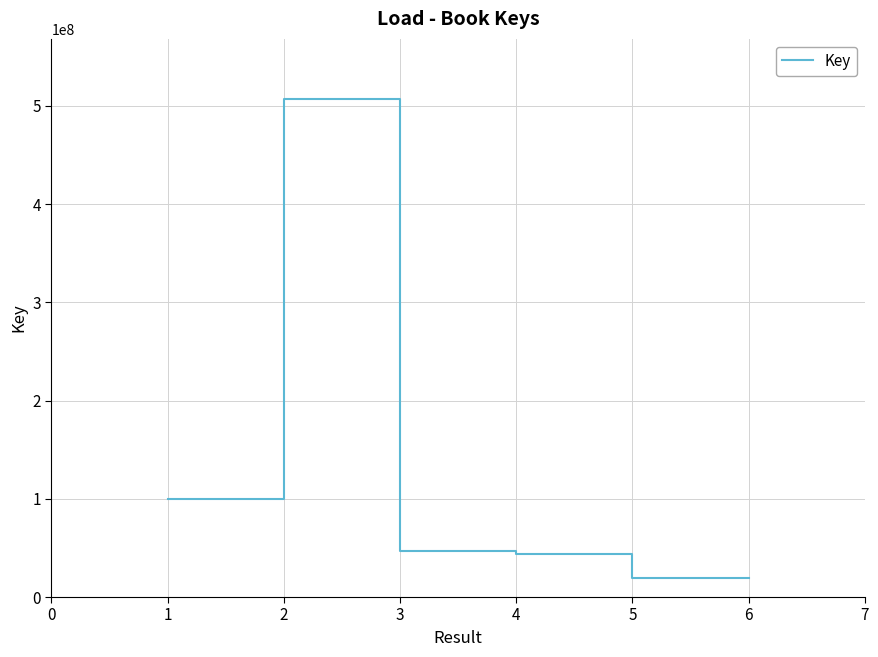

Between 2 and 1, which is larger?

2